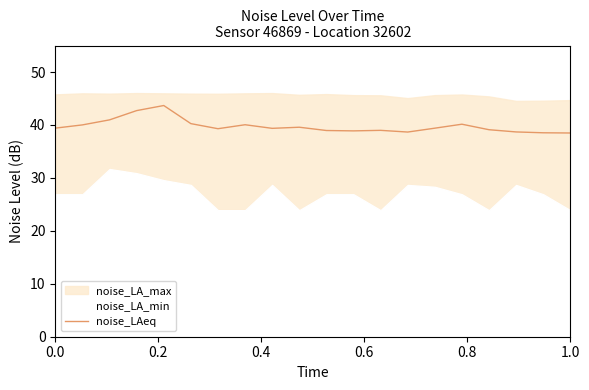

Does the chart display data point markers on the line(s)?

No